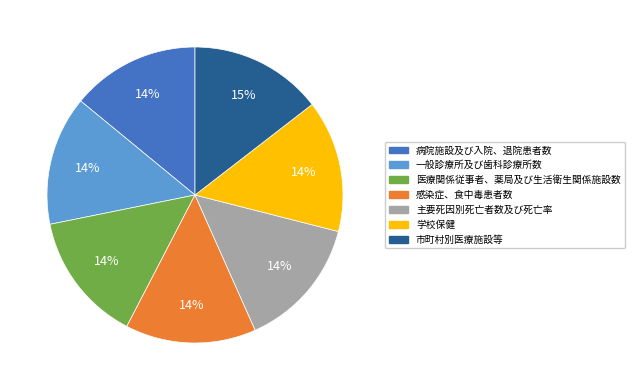

Is the sum of 感染症、食中毒患者数 and 市町村別医療施設等 greater than half?

No